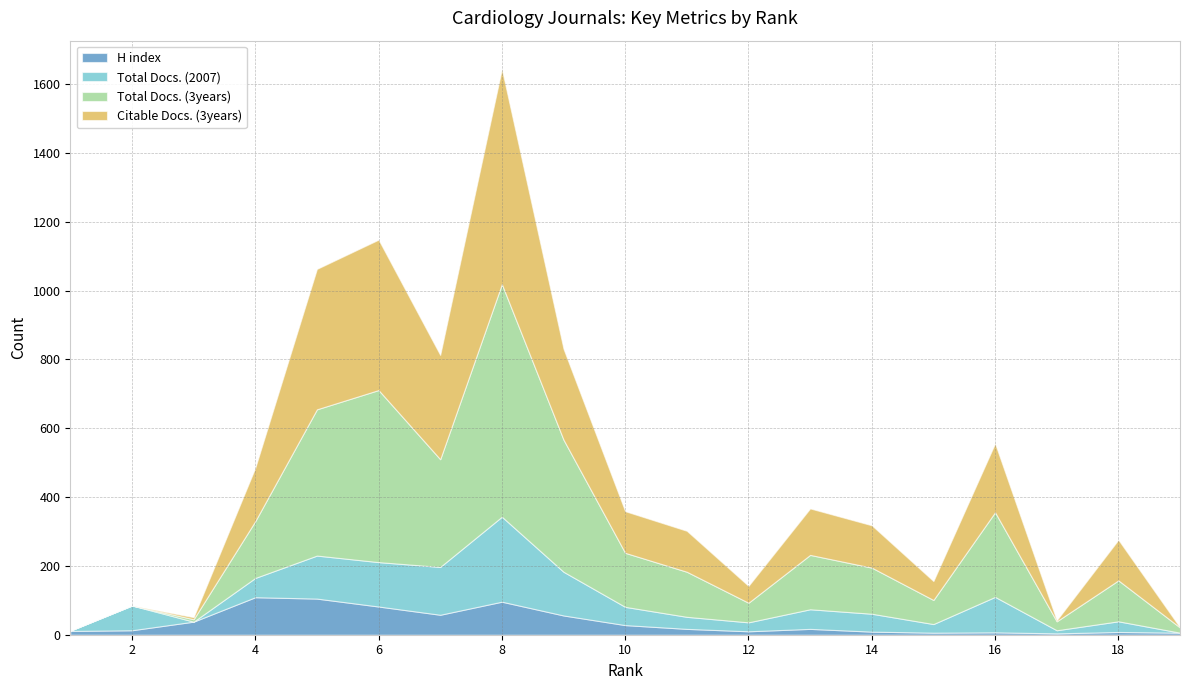

Is it true that Total Docs. (3years) equals 0 at 2?

True